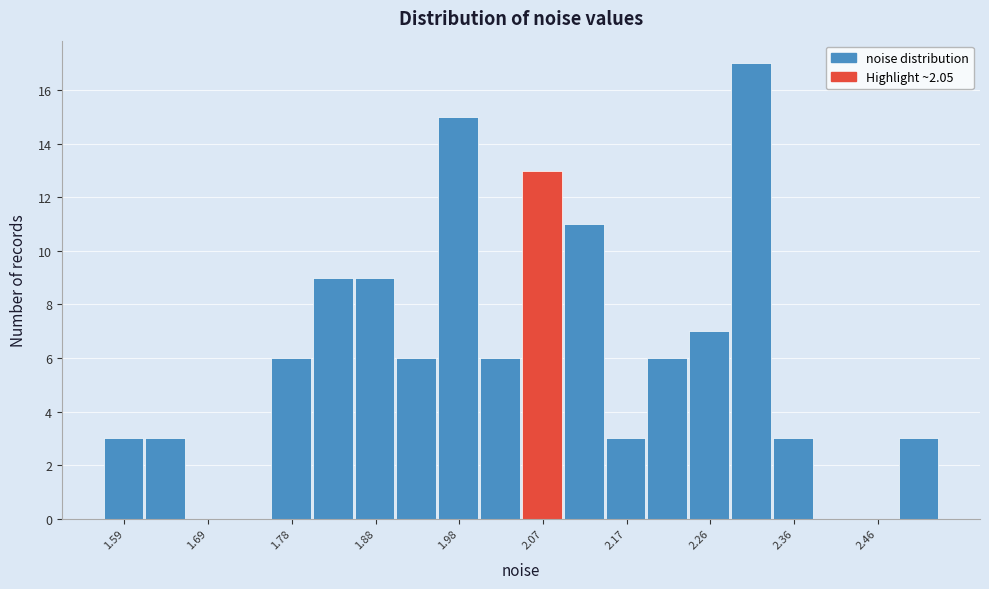

Which range on the x-axis has the tallest bar?

2.29 to 2.34